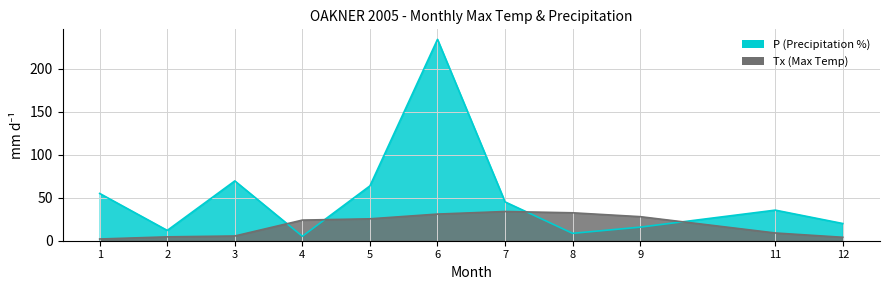

How many distinct data groups are displayed?

2